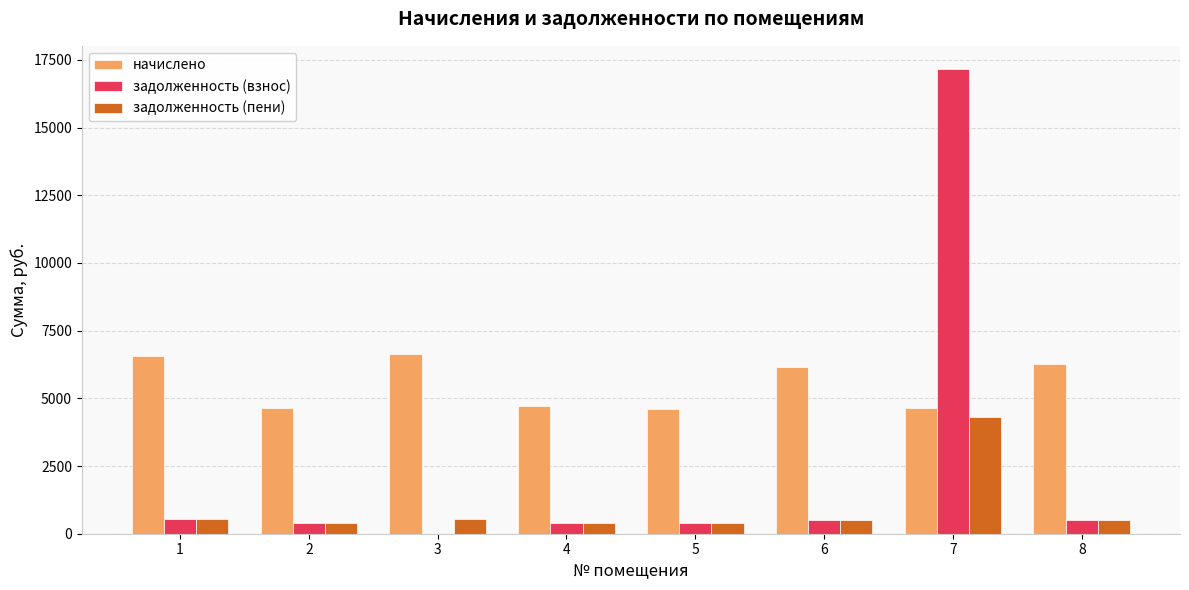

Count the number of data series in this chart.

3